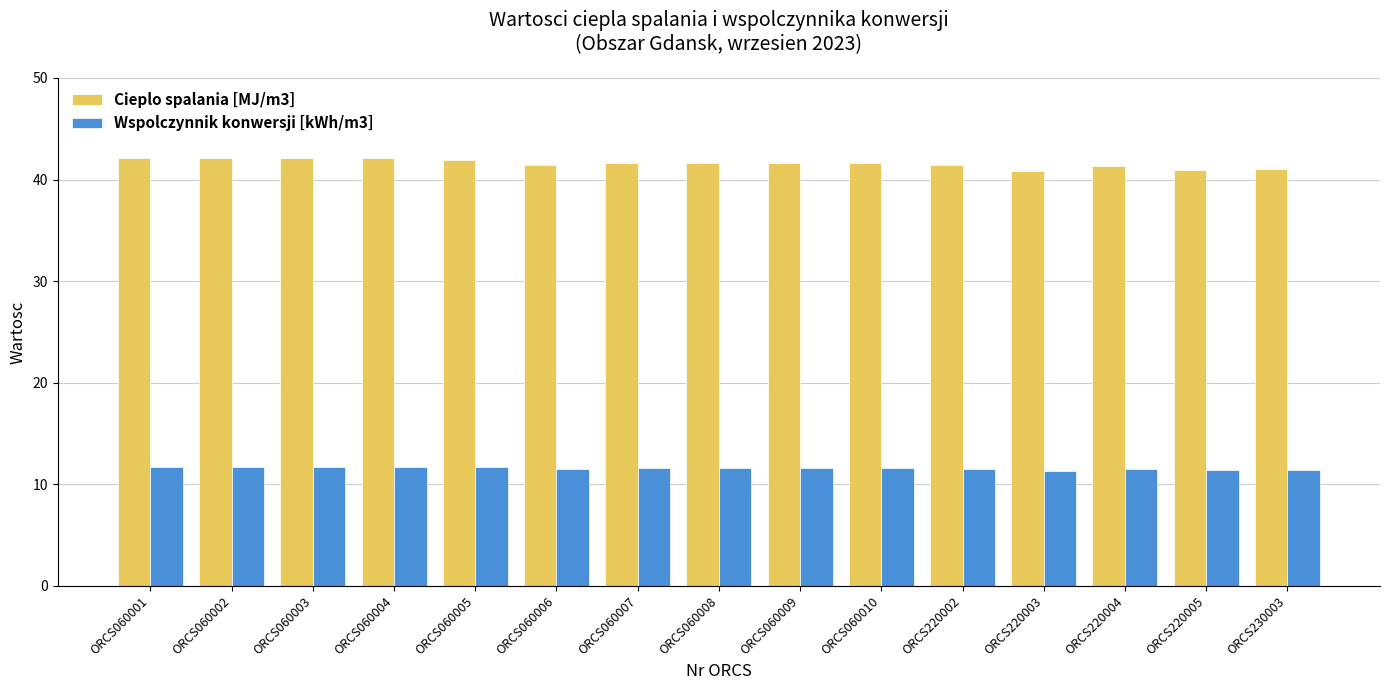

How many bars are there in total?

30